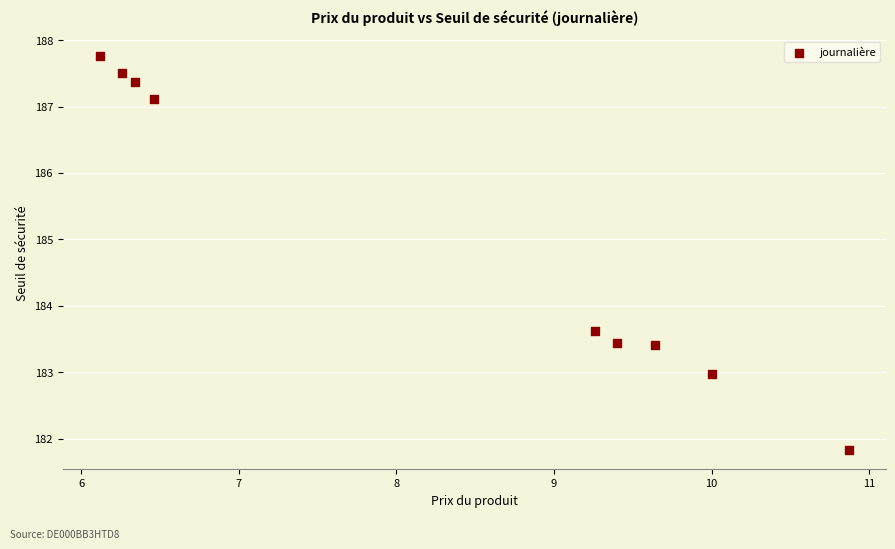

What Y value in the scatter plot is closest to 184?

183.6